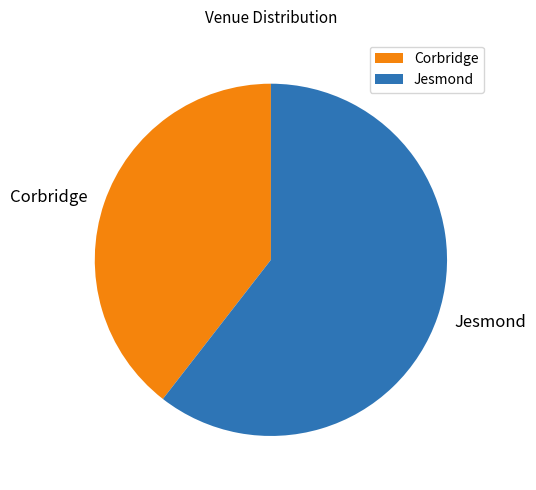

Count the number of slices in the pie.

2